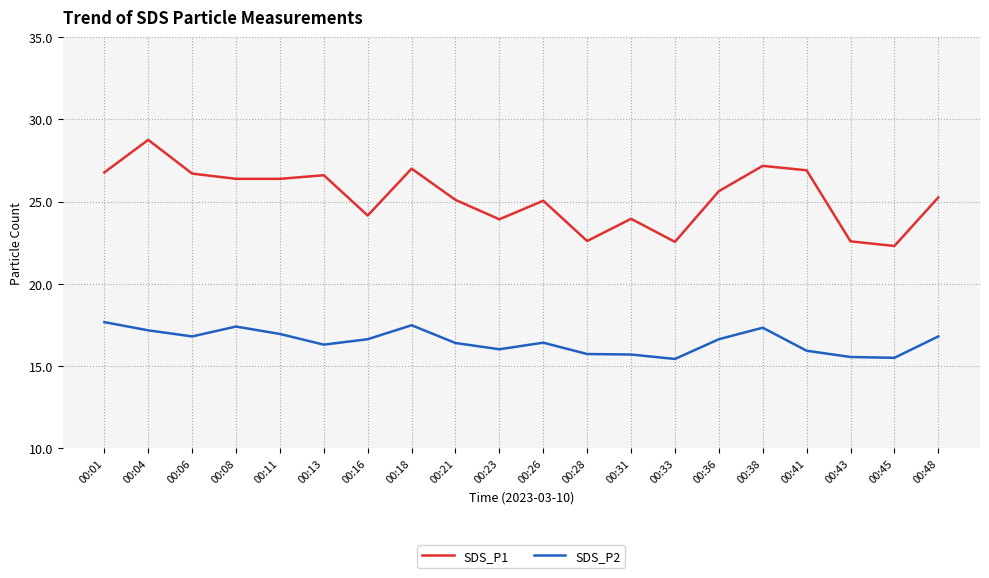

What are all the series names shown in the legend?

SDS_P1, SDS_P2